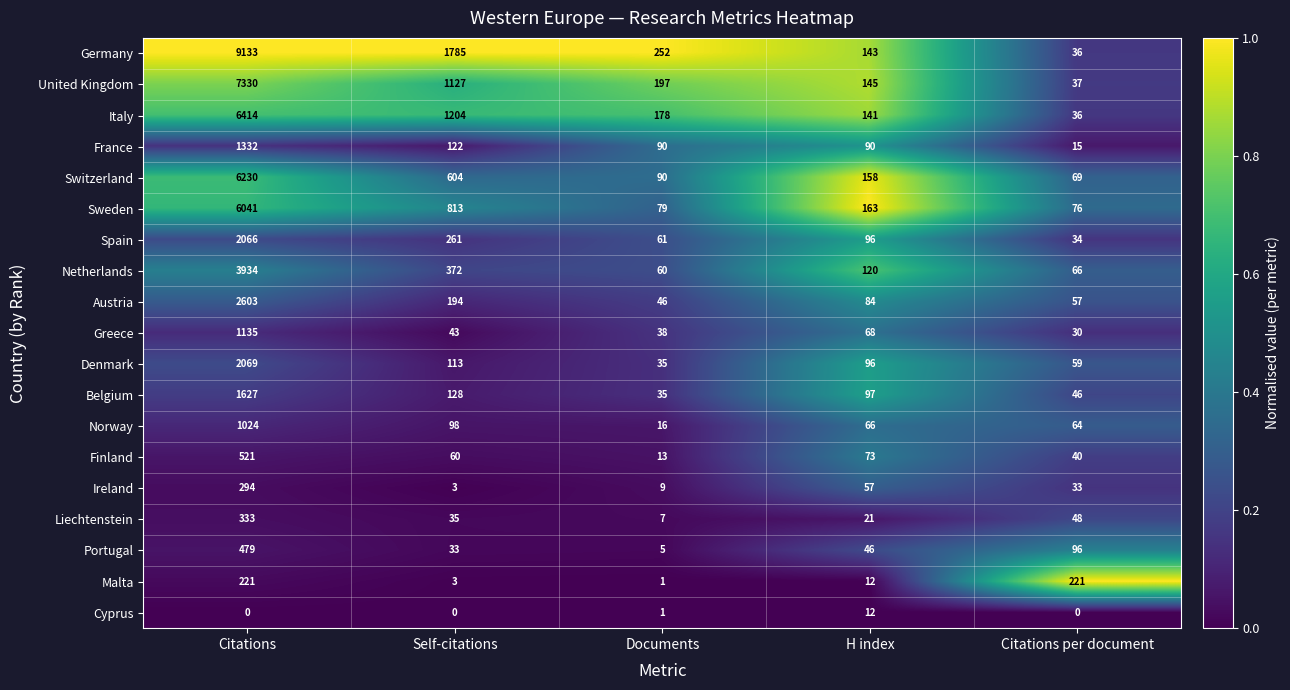

At how many categories does at least one series exceed 0?

5